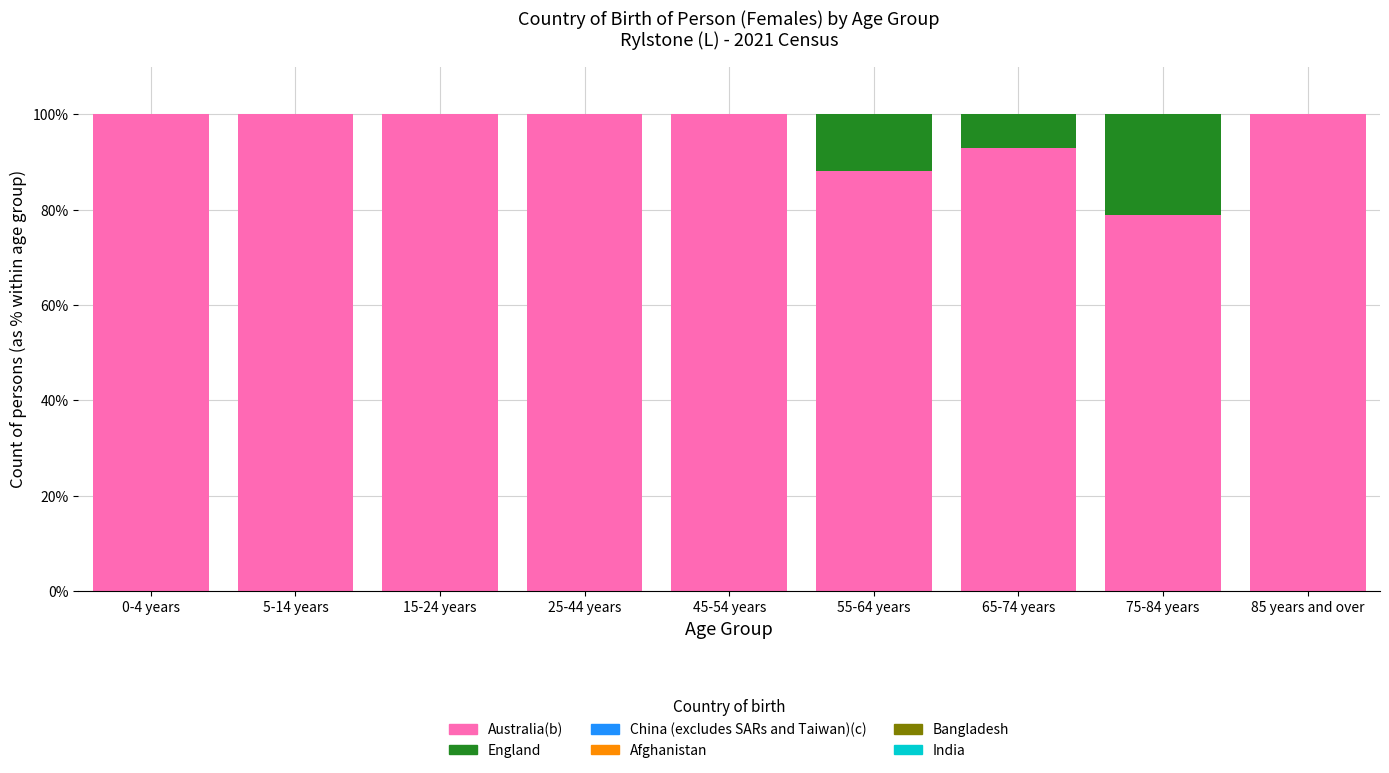

Reading left to right, what are the values for Australia(b)?

0-4 years=100.0	5-14 years=100.0	15-24 years=100.0	25-44 years=100.0	45-54 years=100.0	55-64 years=88.1	65-74 years=92.9	75-84 years=78.8	85 years and over=100.0